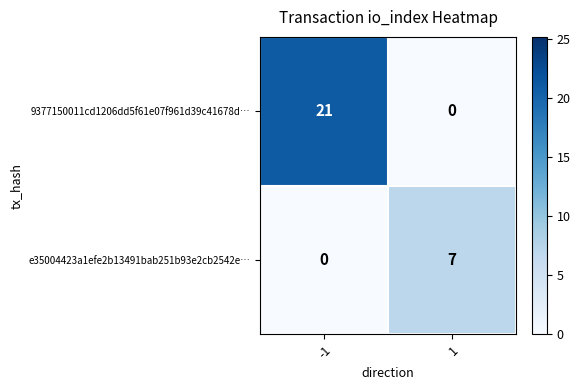

The e35004423a1efe2b13491bab251b93e2cb2542e… series shows 5 at 1. True or false?

False